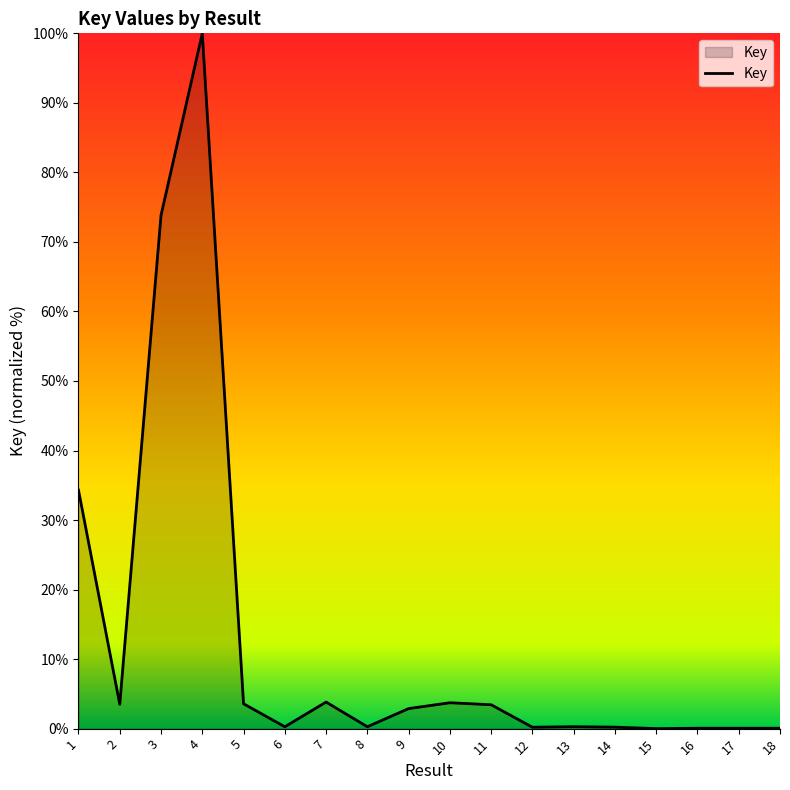

Is it true that the value at 13 is 0.3?

True